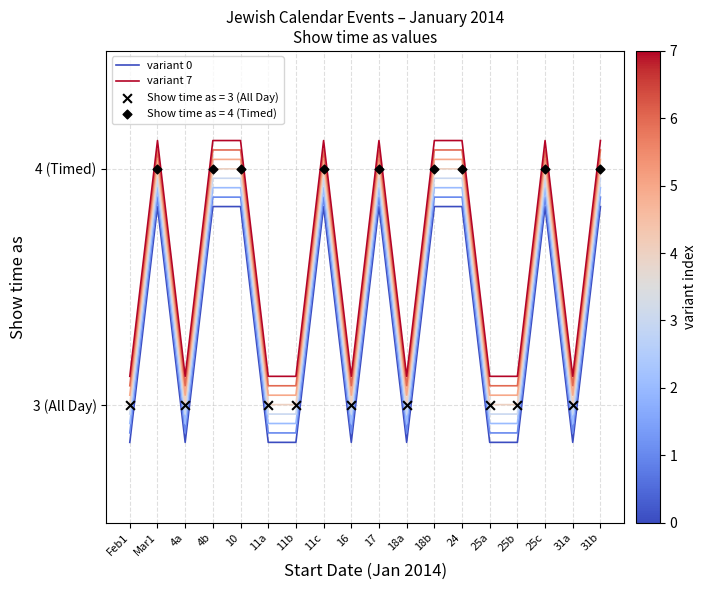

What is the total value across all series at 11c?

8.0